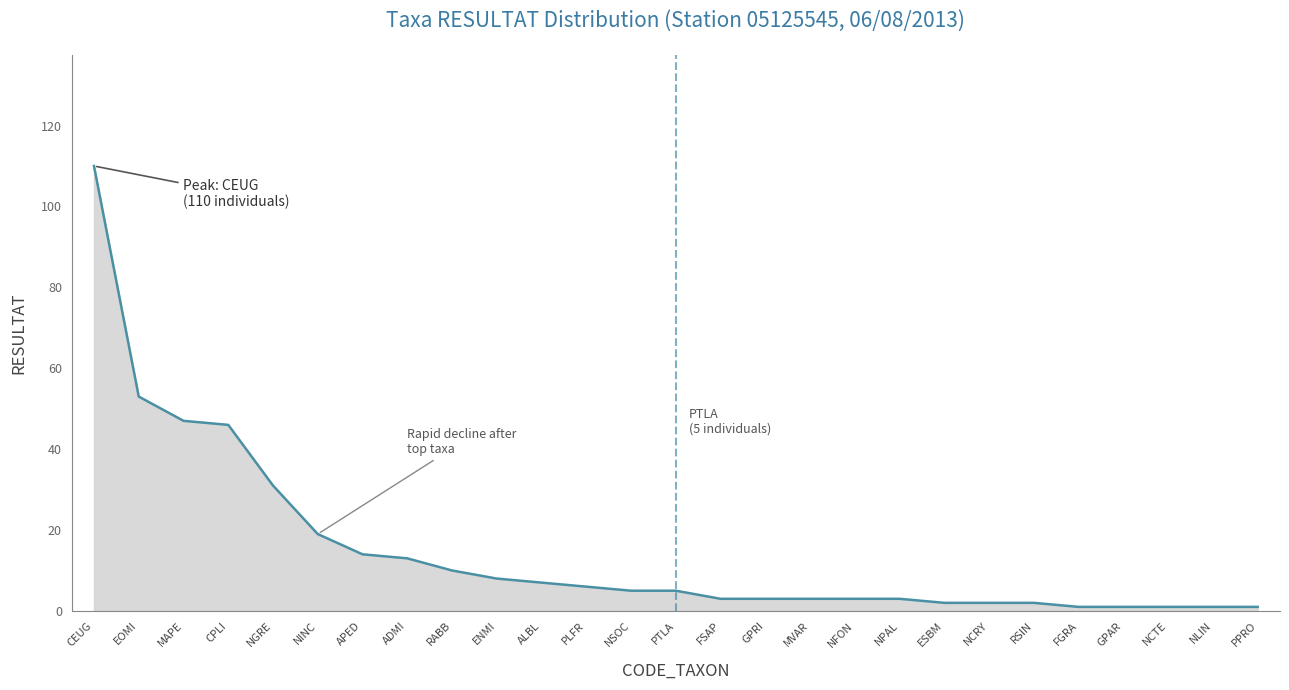

What position from the left is NGRE?

5